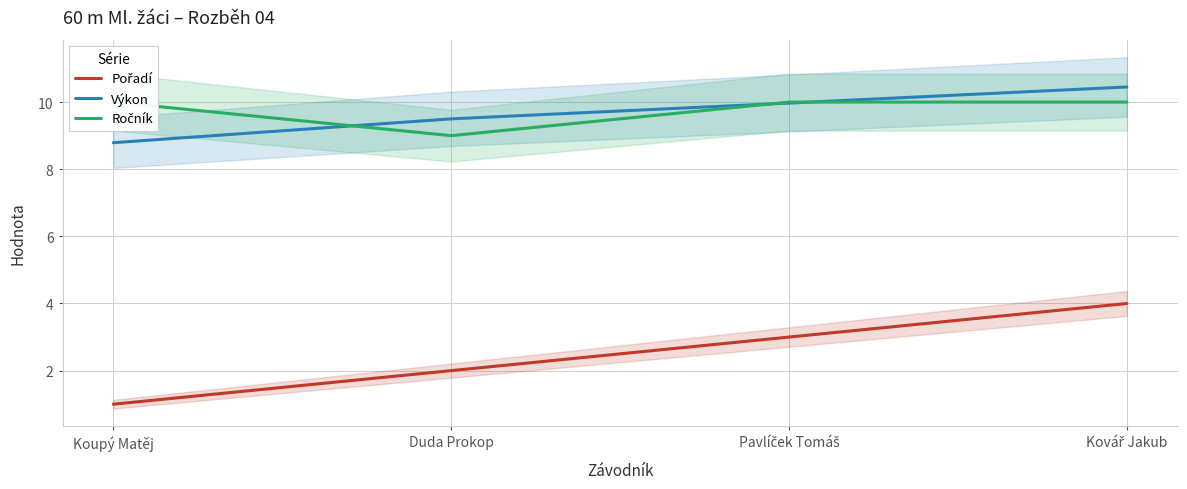

The value of Výkon at Koupý Matěj is 8.8. True or false?

True